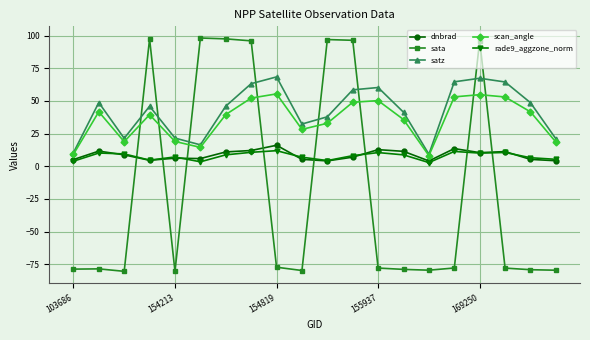

True or false: rade9_aggzone_norm has more than 1 interior local peaks.

True